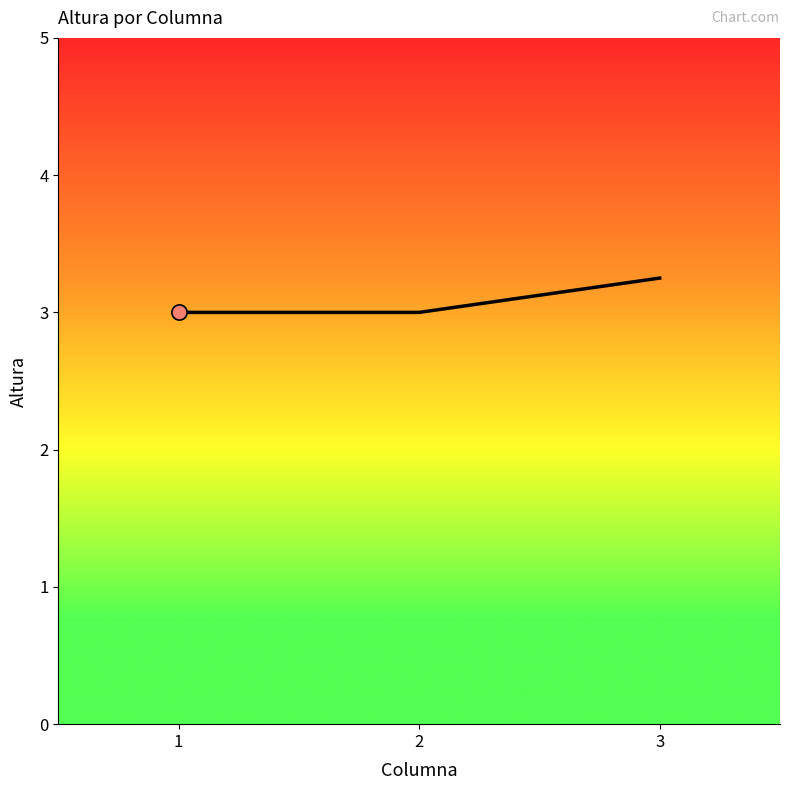

Which has a higher value, 1 or 3?

3